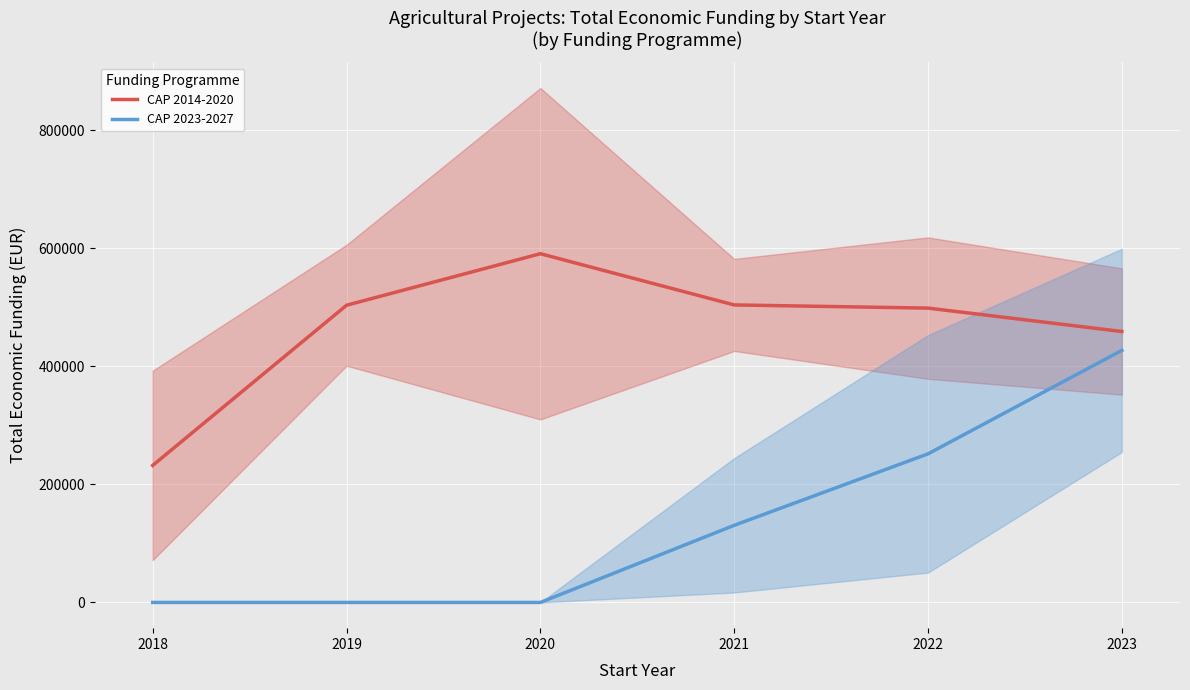

At which category does CAP 2014-2020 reach its first local peak?

2020